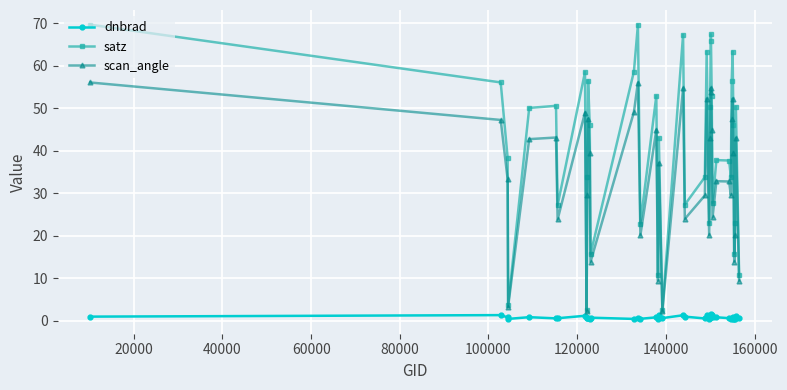

List the series in order of their overall mean, lowest first.

dnbrad, scan_angle, satz